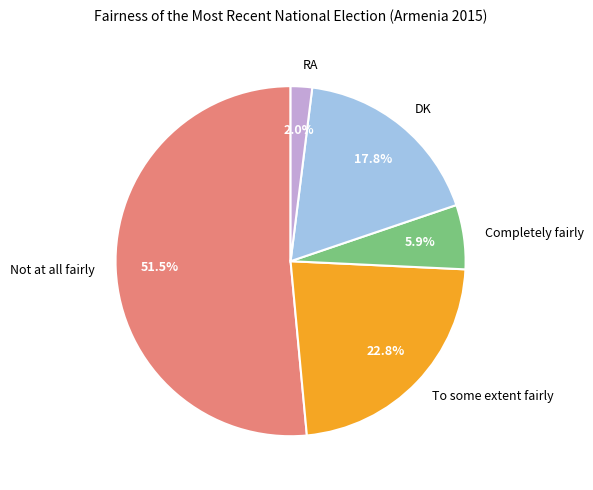

What is the ratio of the value at RA to the value at Completely fairly?

0.3